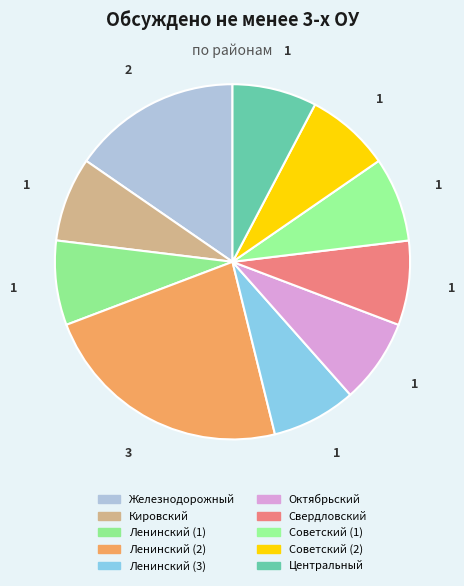

What is the total percentage of Октябрьский and Свердловский?

15.4%